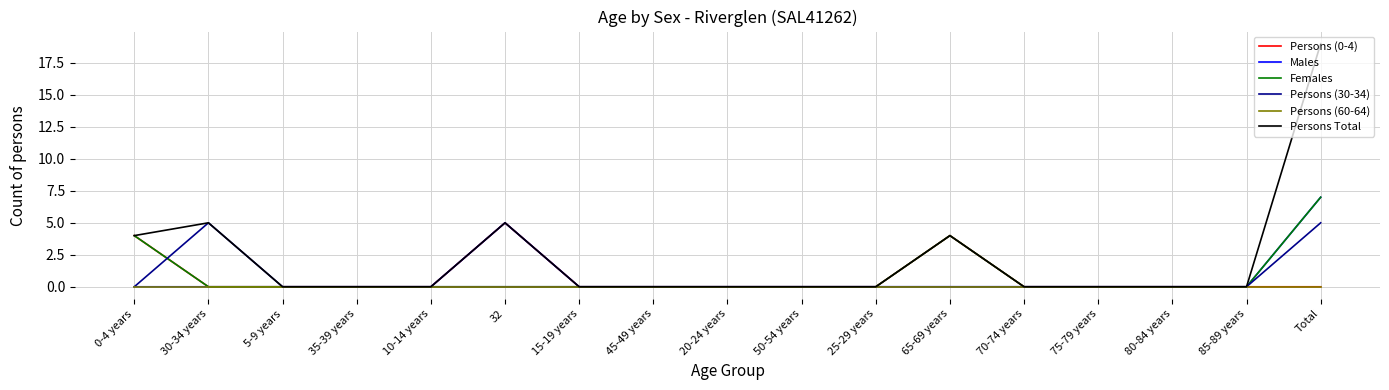

What is the maximum value shown in the chart?

19